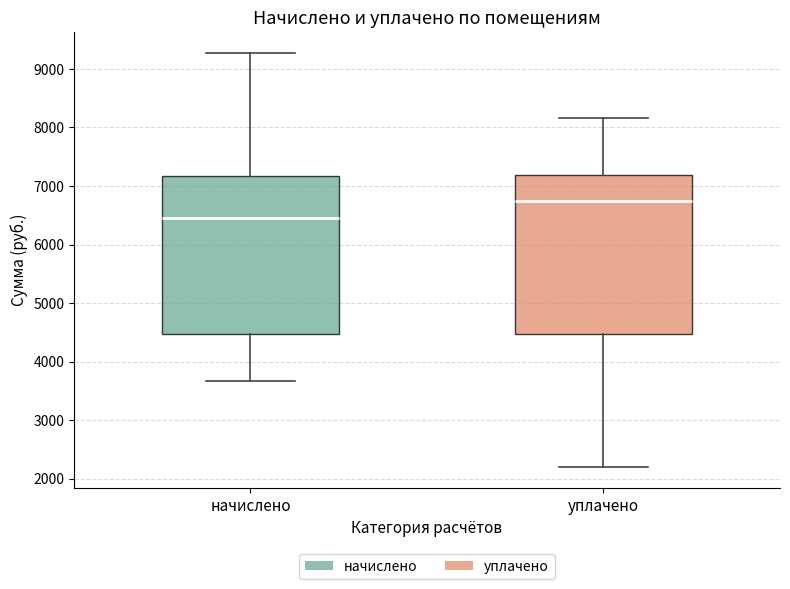

Reading left to right, transcribe this box plot: for each box, give where its median line is, the range the box spans, and where its two whiskers end, as read against the y-axis. The values are not printed on the chart, so give them approximately, as read against the axis.

начислено: median 6400, box 4500 to 7200, whiskers 3700 to 9300
уплачено: median 6700, box 4500 to 7200, whiskers 2200 to 8200